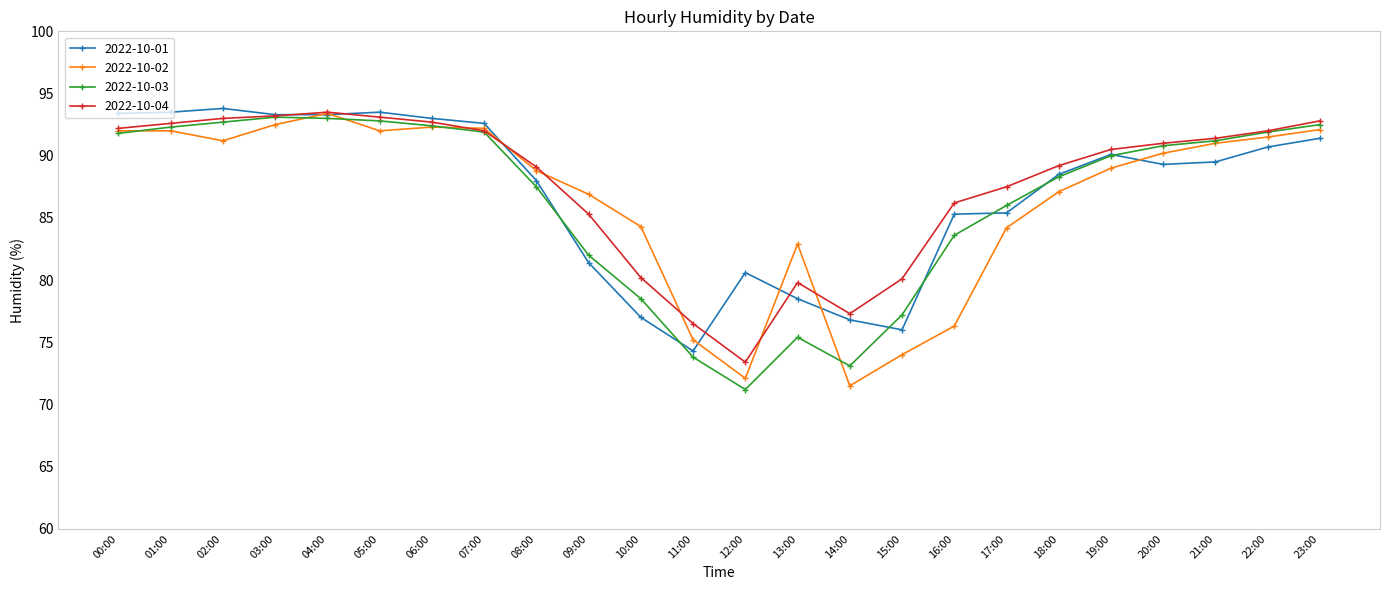

What is the difference between the 2022-10-01 values at 21:00 and 22:00?

1.2